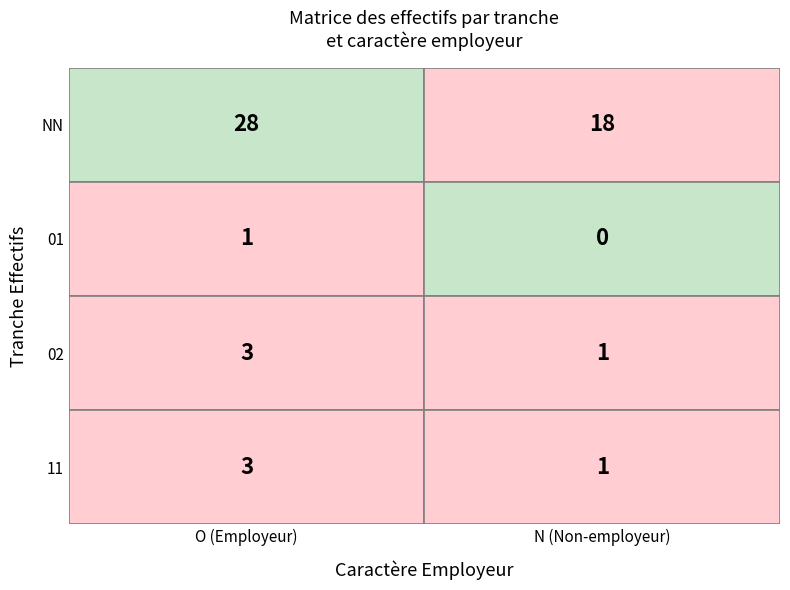

True or false: O has a value of 1 at 01.

False